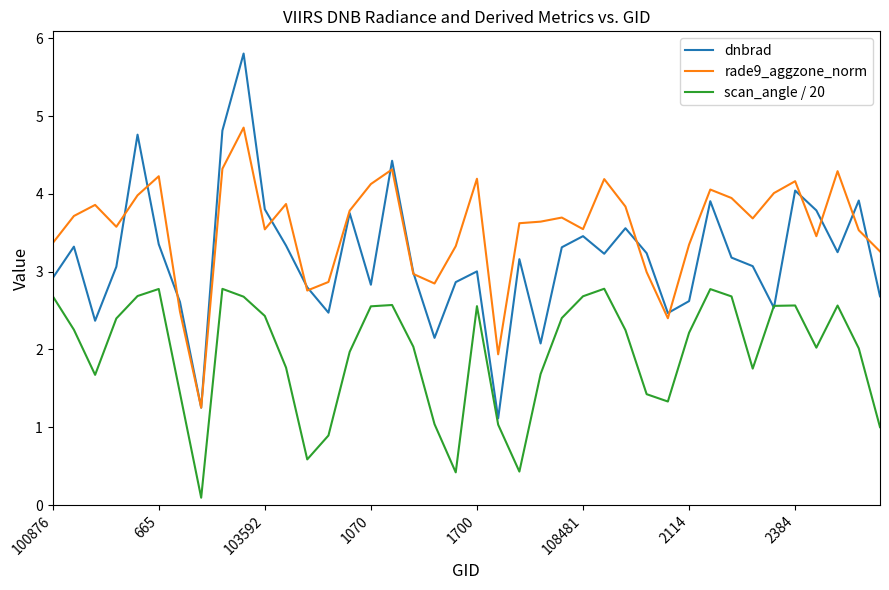

Which series has the largest range (max minus min)?

dnbrad